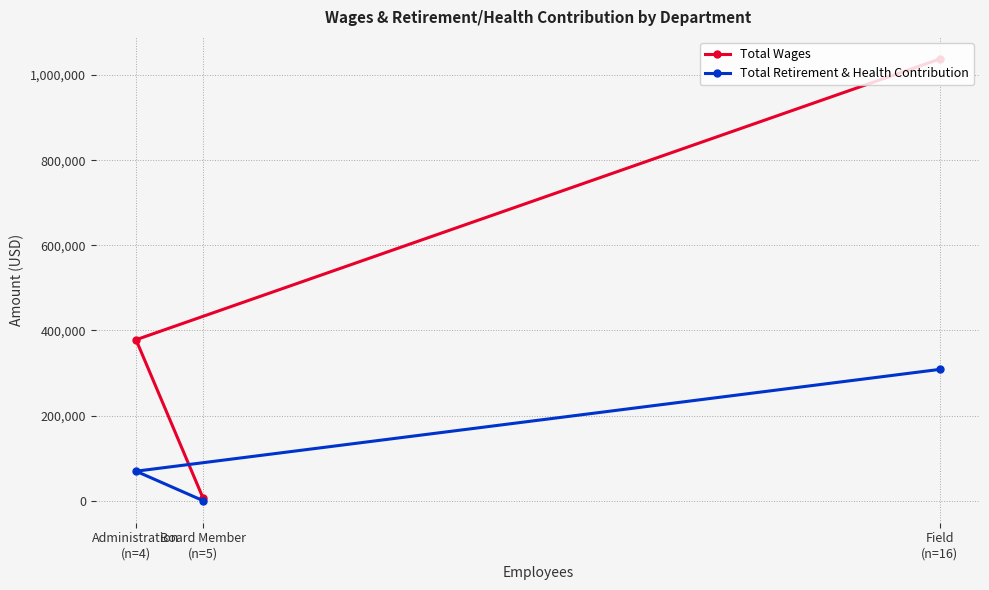

What is the sum of the Total Retirement & Health Contribution values at Field
(n=16) and Board Member
(n=5)?

308409